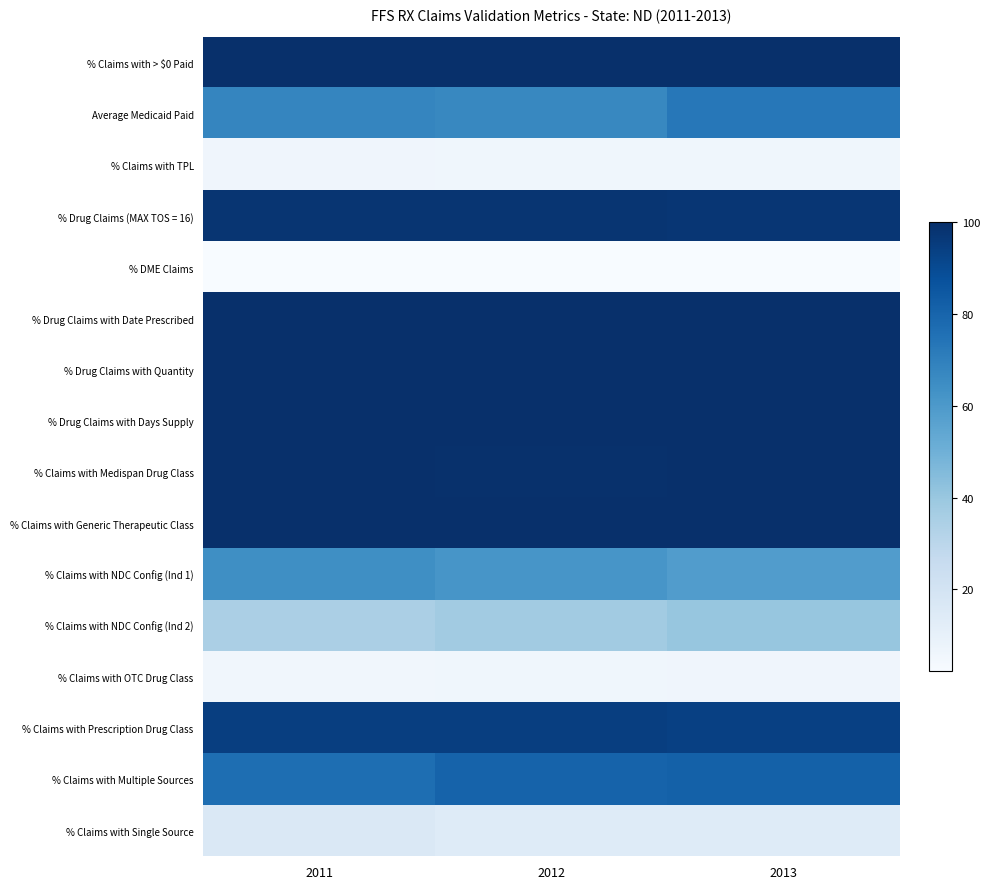

What is the difference between the highest and lowest values at 2013?

97.6